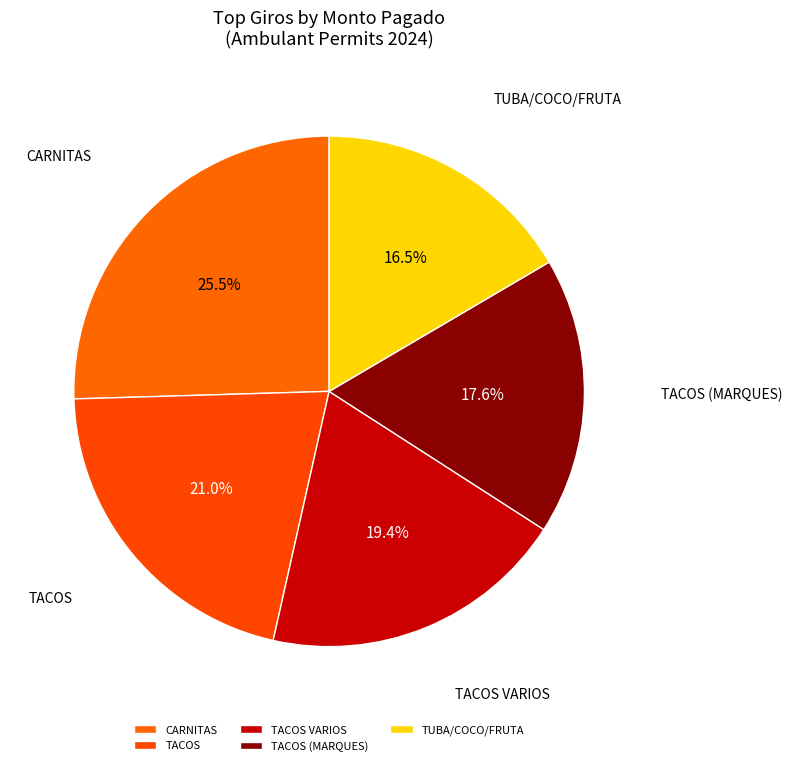

What is the ratio of the value at TACOS to the value at TUBA/COCO/FRUTA?

1.3